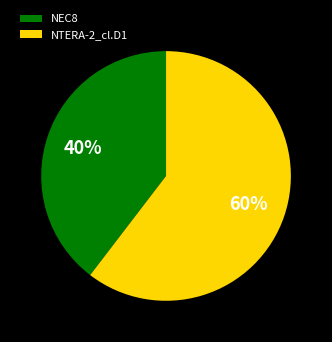

To the nearest percent, what is the average slice percentage?

50%